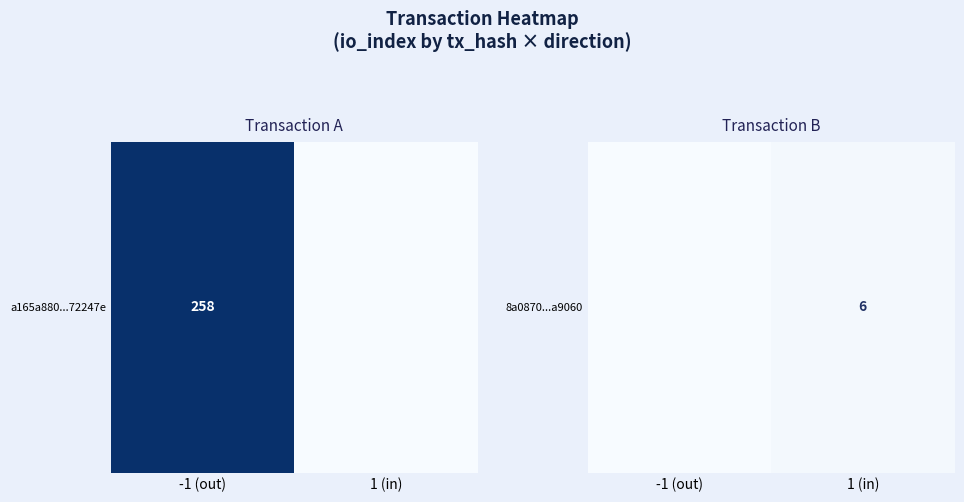

At which category does the chart reach its peak across all series?

1 (in)